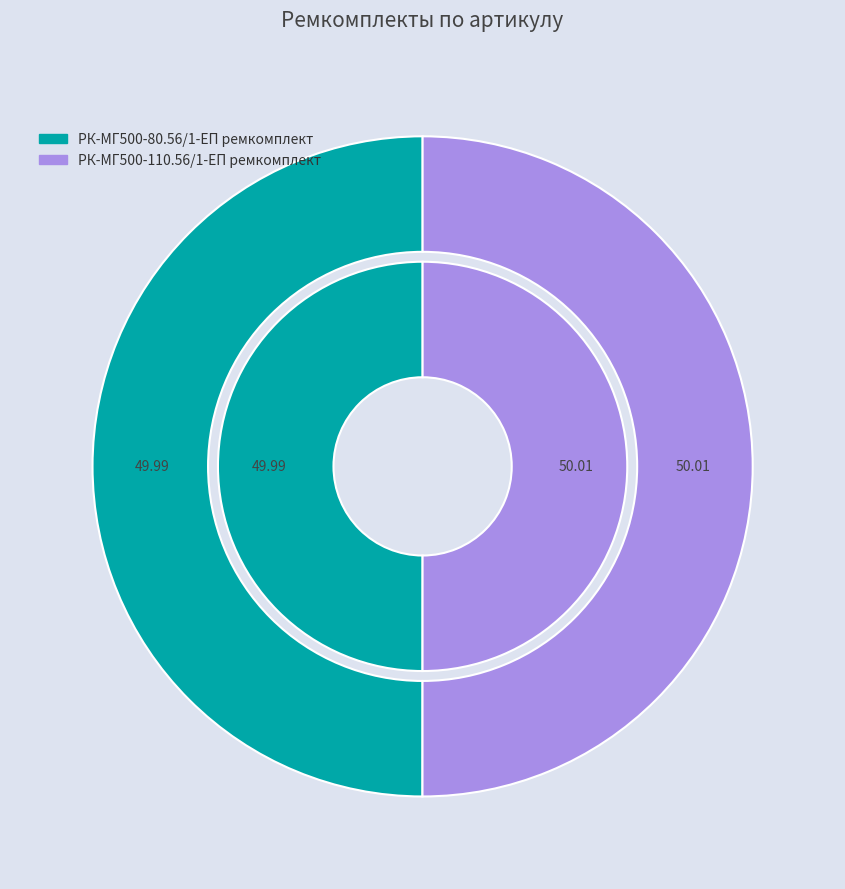

Is it true that РК-МГ500-80.56/1-ЕП ремкомплект is 50% of the pie?

True